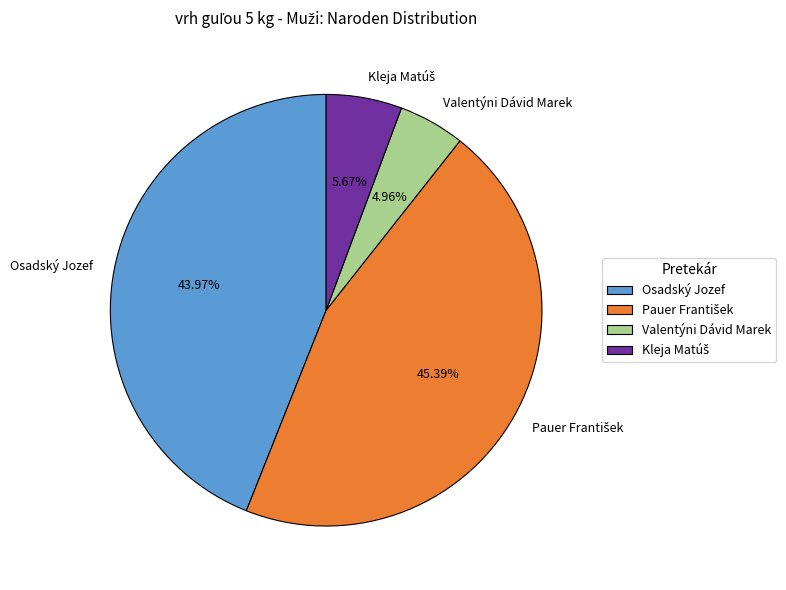

Is there any slice that represents more than half of the pie?

No